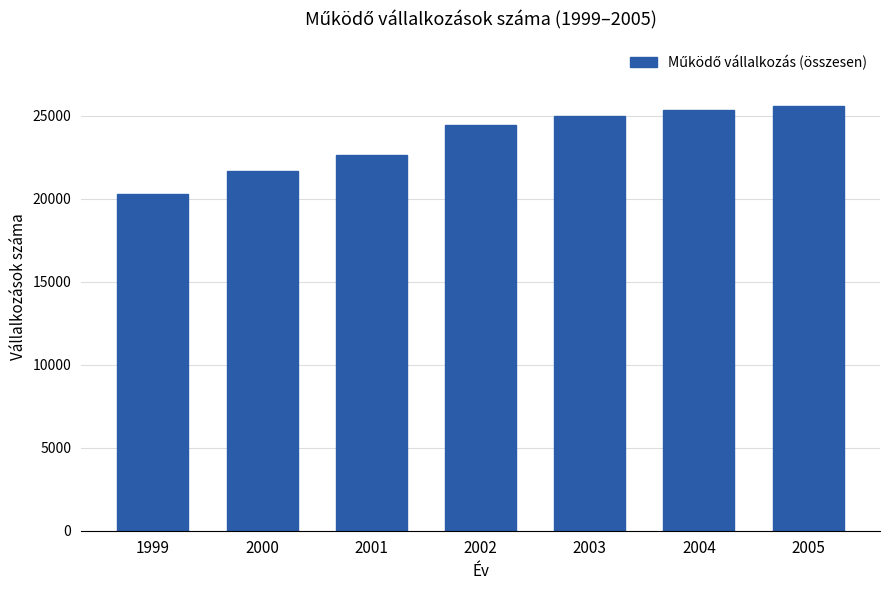

What is the sum of the values at 2004 and 2005?

50917